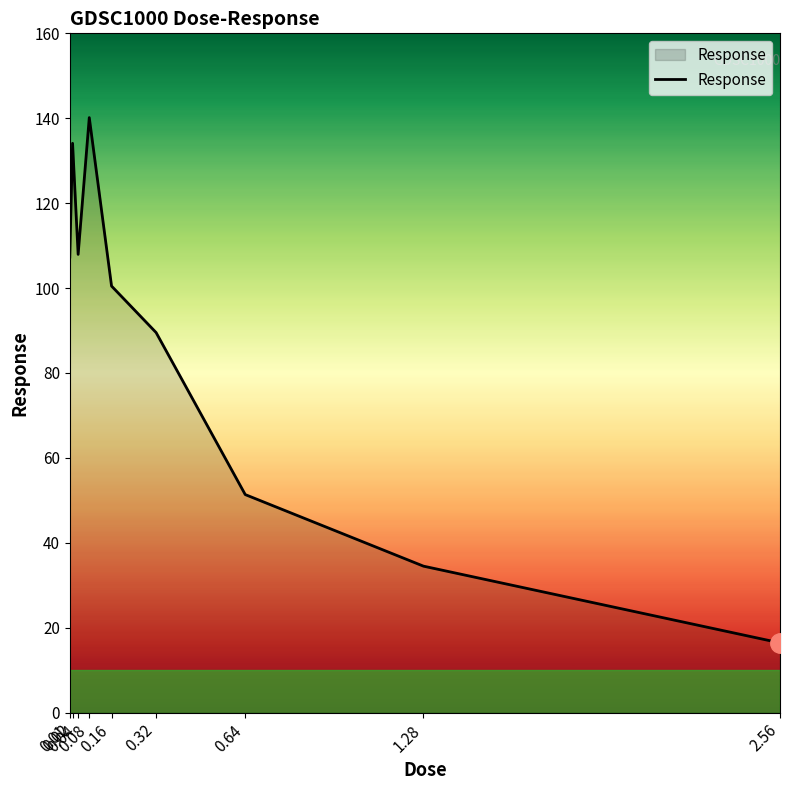

At which label does the data first exceed 100?

0.01